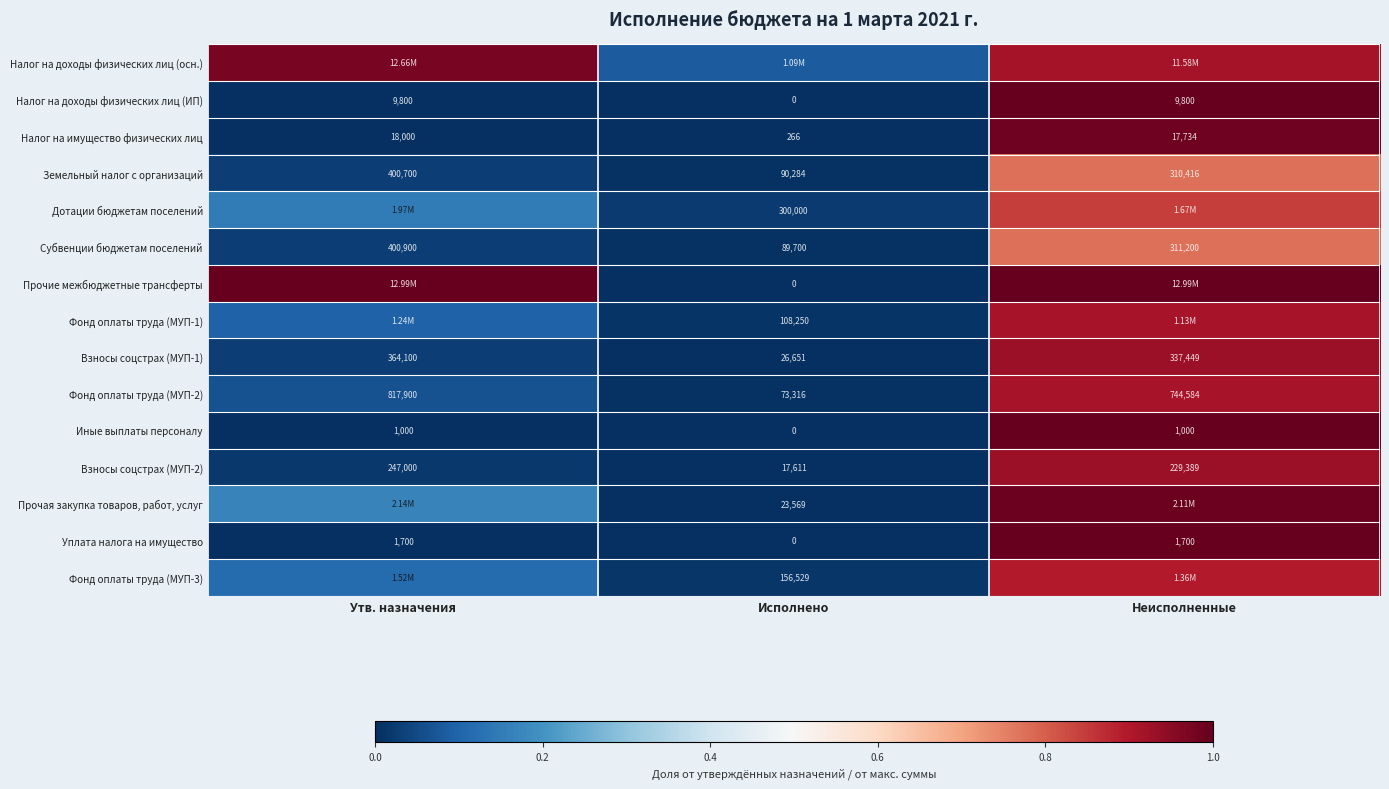

Is the value of Фонд оплаты труда (МУП-2) at Неисполненные greater than the value of Иные выплаты персоналу at Неисполненные?

Yes